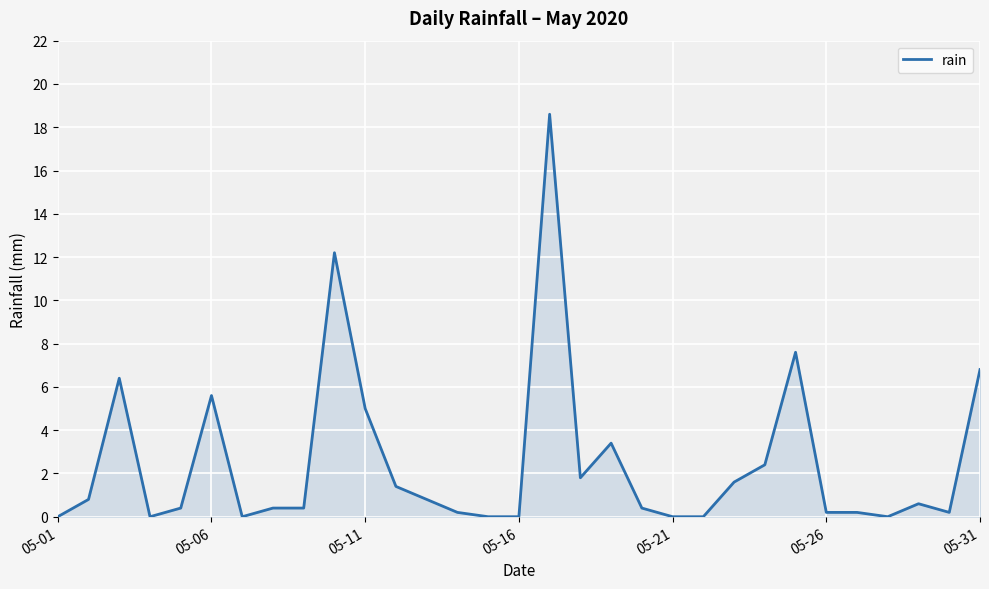

How many lines are shown in the chart?

1